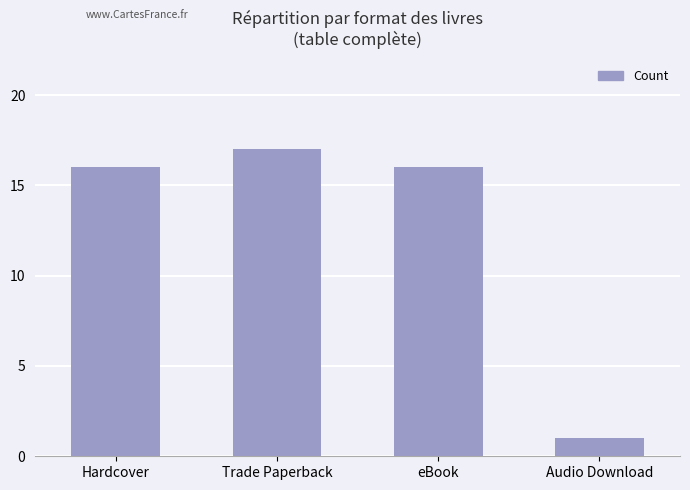

What position from the left is Trade Paperback?

2